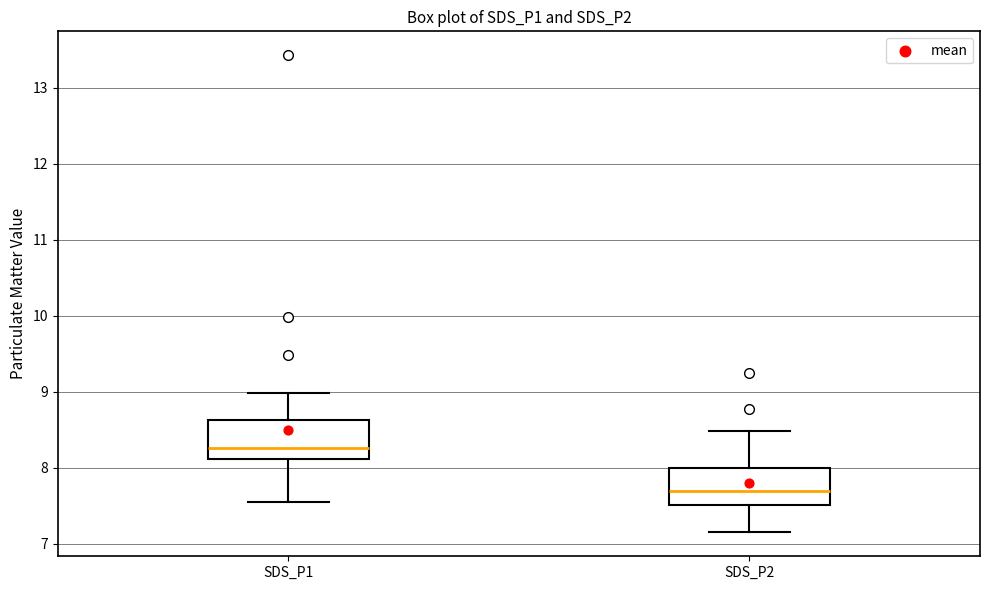

Reading left to right, read every box against the y-axis: the position of its median line, the range the box covers, and the ends of its whiskers. The values are not printed on the chart, so give them approximately, as read against the axis.

SDS_P1: median 8.3, box 8.1 to 8.6, whiskers 7.6 to 9.0
SDS_P2: median 7.7, box 7.5 to 8.0, whiskers 7.2 to 8.5